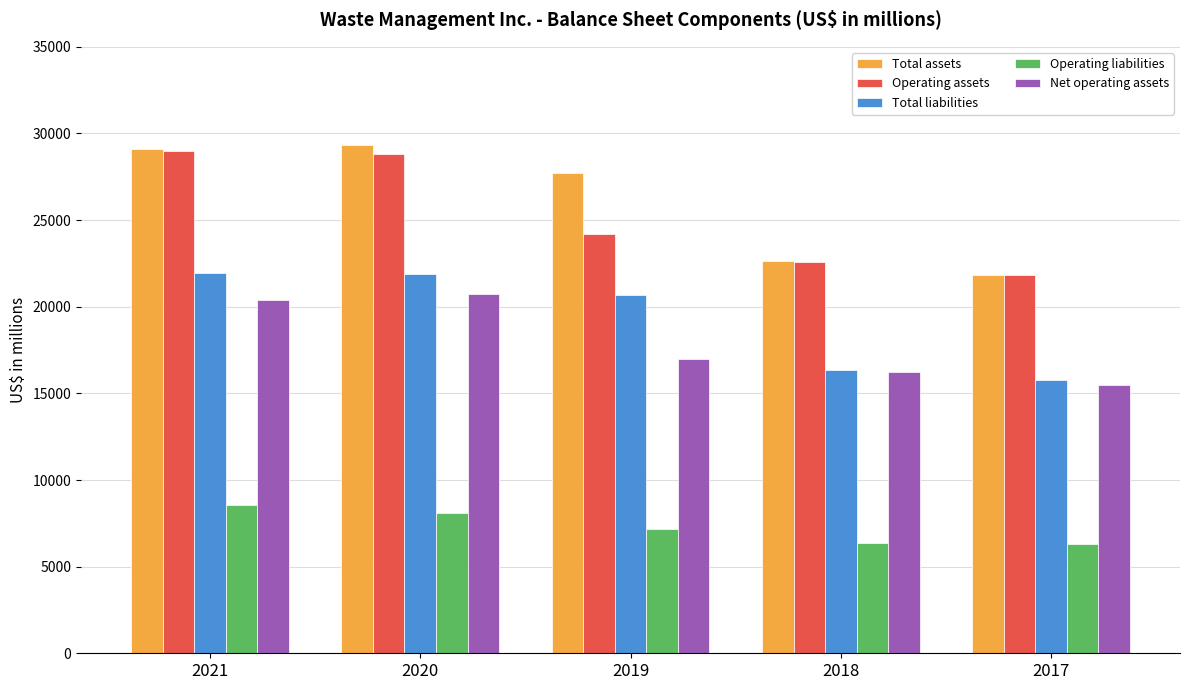

What is the sum of all Operating assets values?

126349